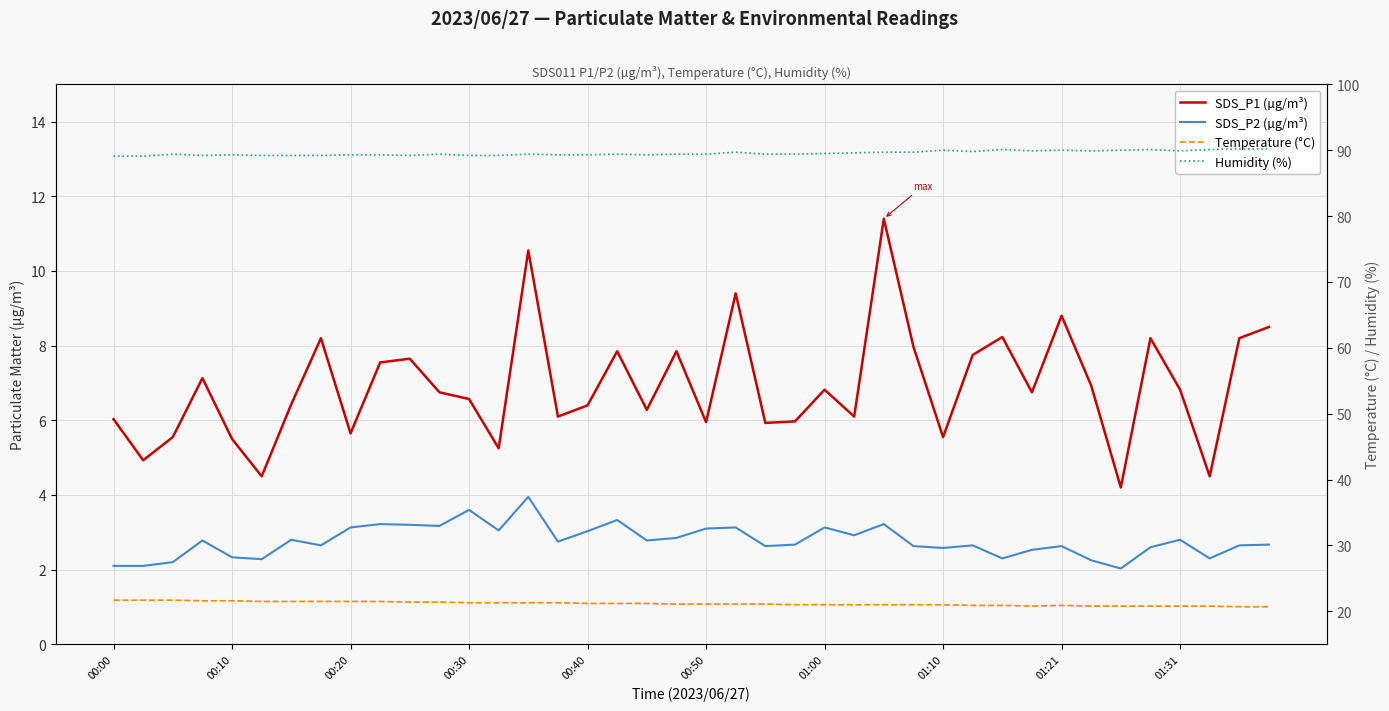

The value of Temperature (°C) at 00:50 is 21.1. True or false?

True